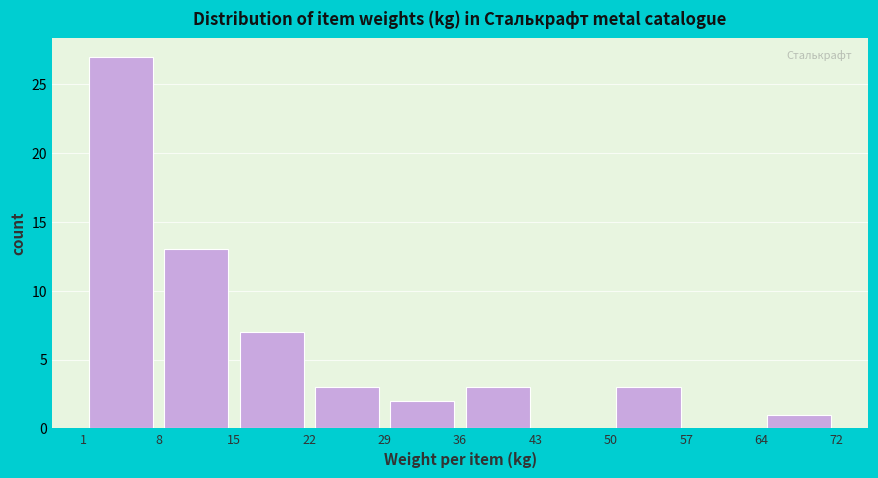

Over which range of the x-axis is the bar tallest?

1 to 8